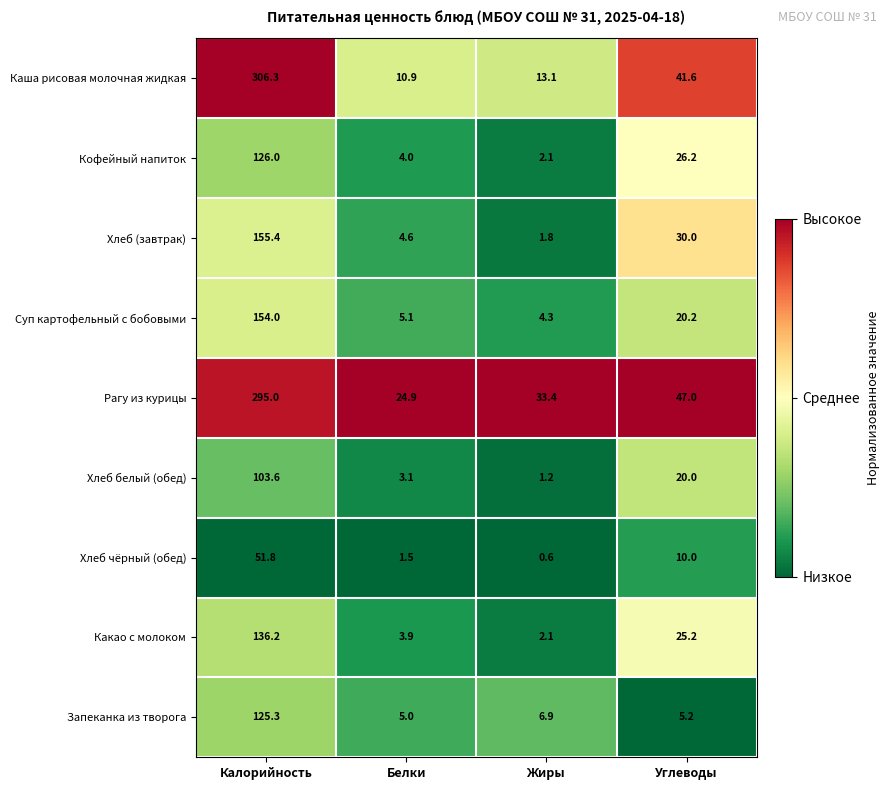

What is the sum of the Какао с молоком values at Белки and Углеводы?

29.1